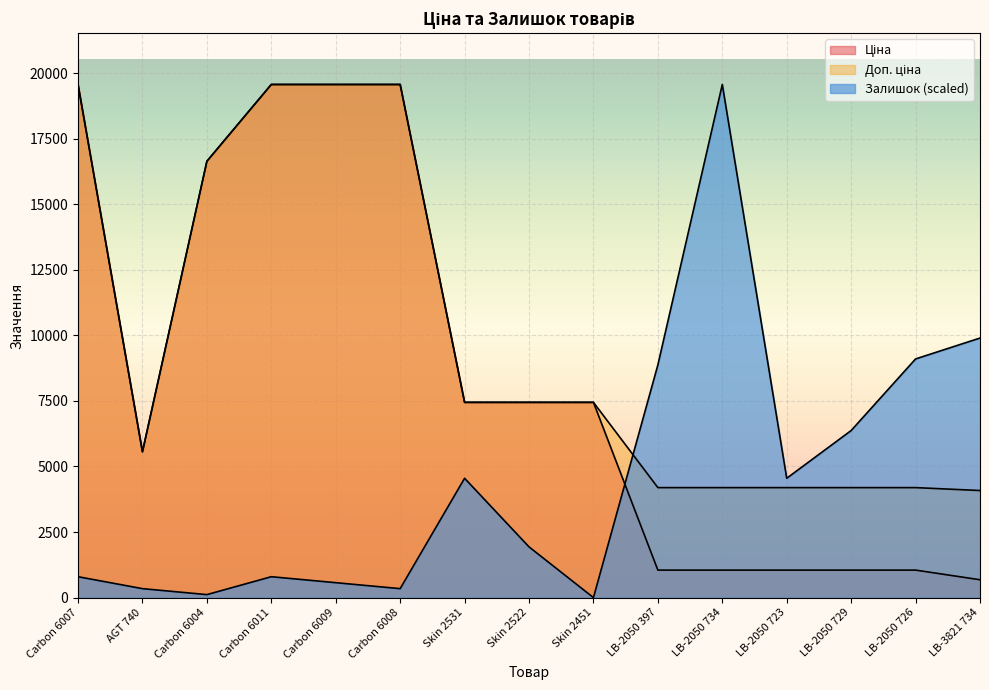

What is the sum of the Ціна values at Carbon 6007 and Carbon 6009?

39129.8